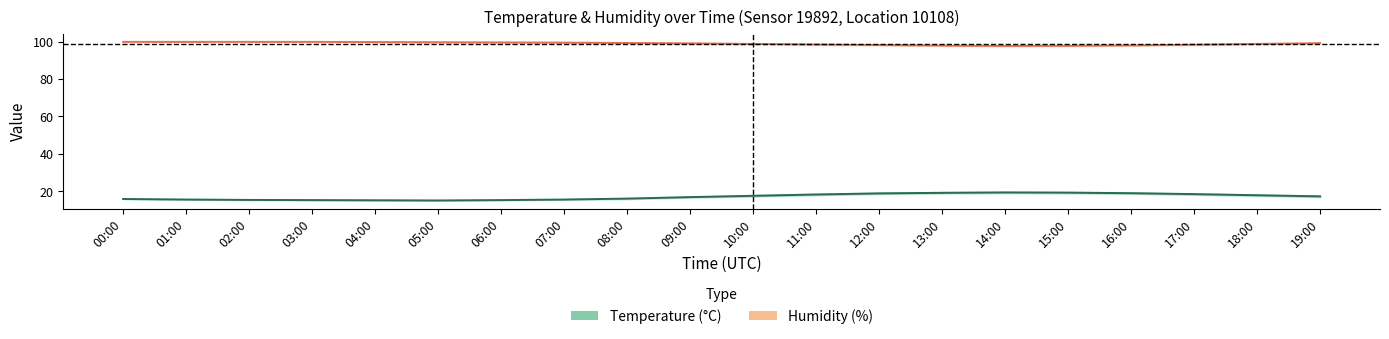

Is it true that temperature_center equals 18.9 at 16:00?

True